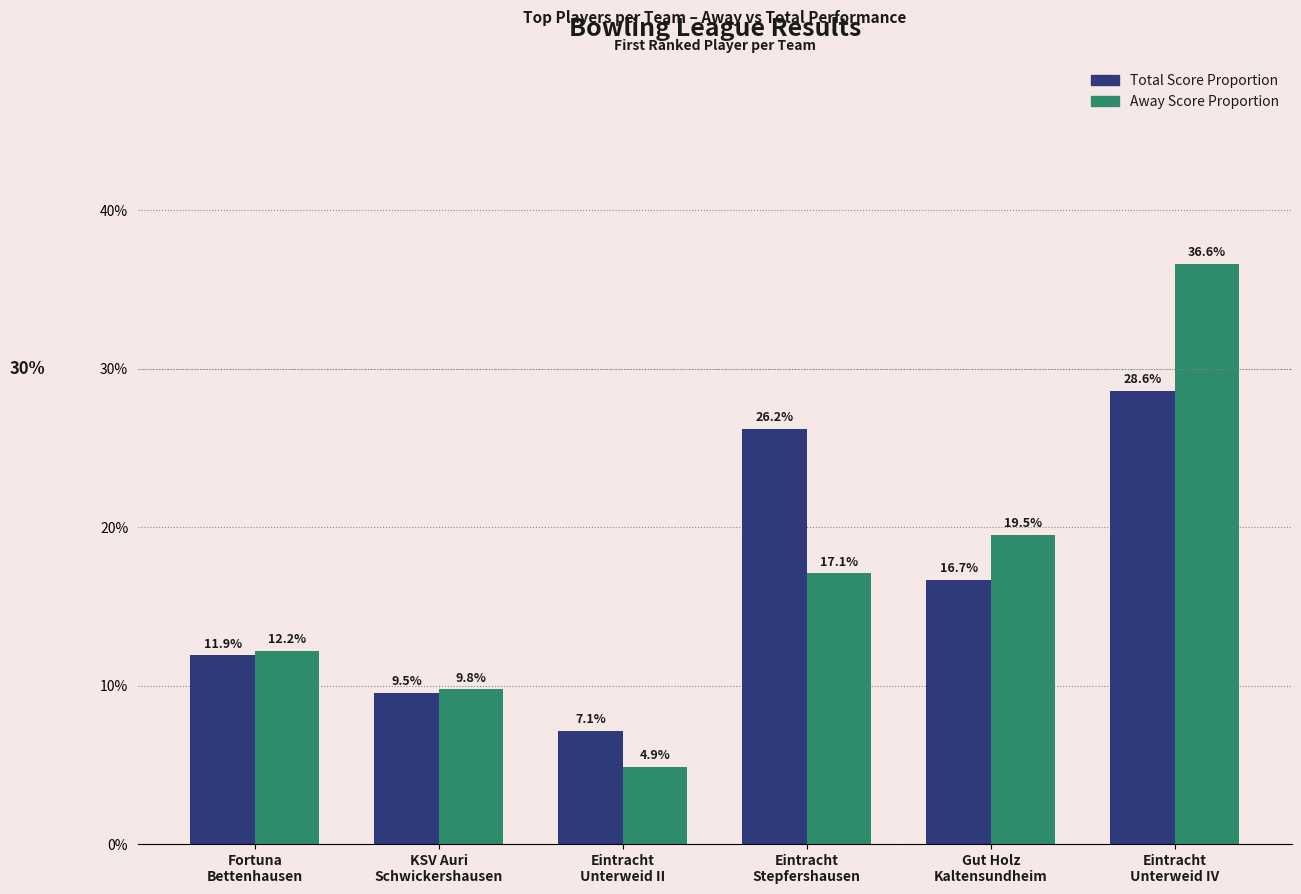

The value of Away Score Proportion at Eintracht
Unterweid II is 0.1. True or false?

False